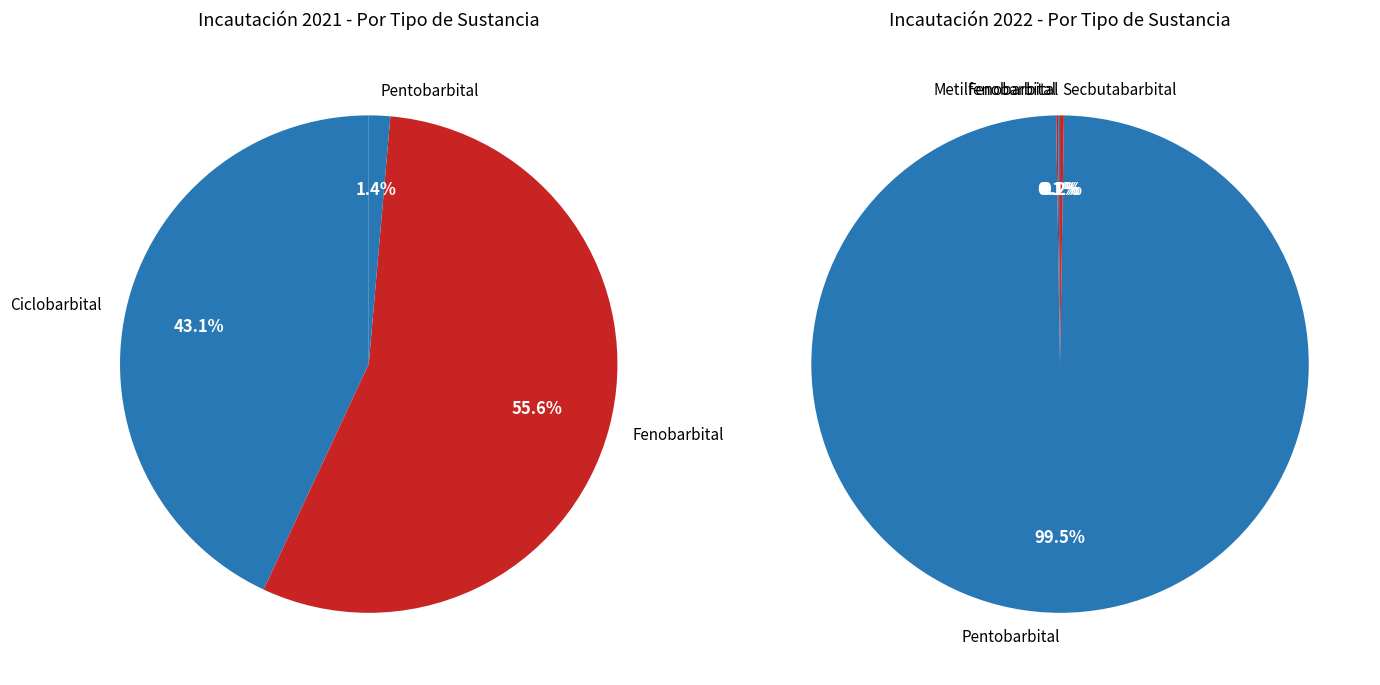

Is it true that Secbutabarbital is 0% of the pie?

True